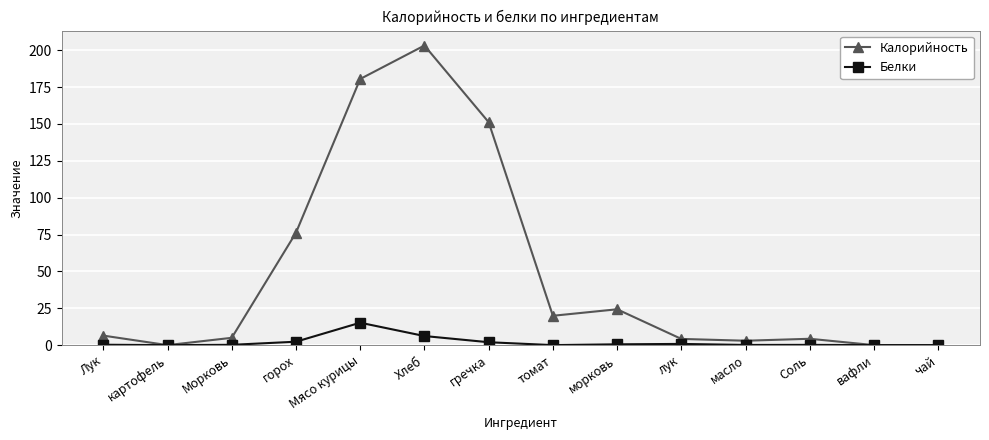

What is the average value of the Калорийность series?

48.4